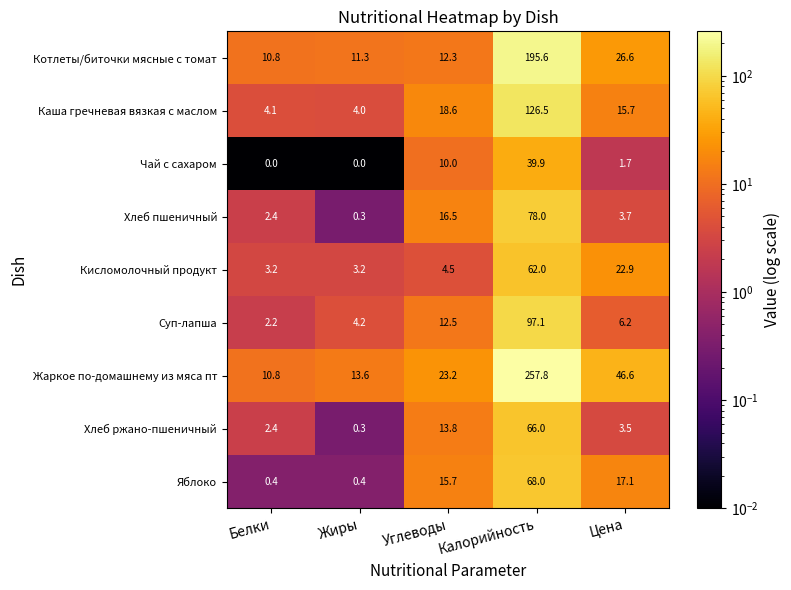

Read the Котлеты/биточки мясные с томат value at Углеводы.

12.3